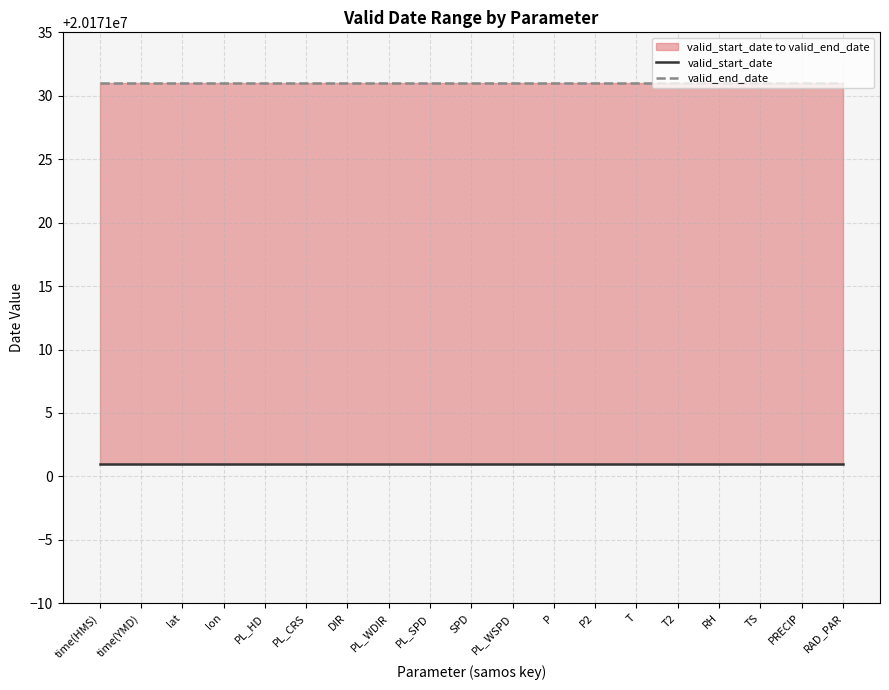

List the series in order of their peak value, highest first.

valid_end_date, valid_start_date